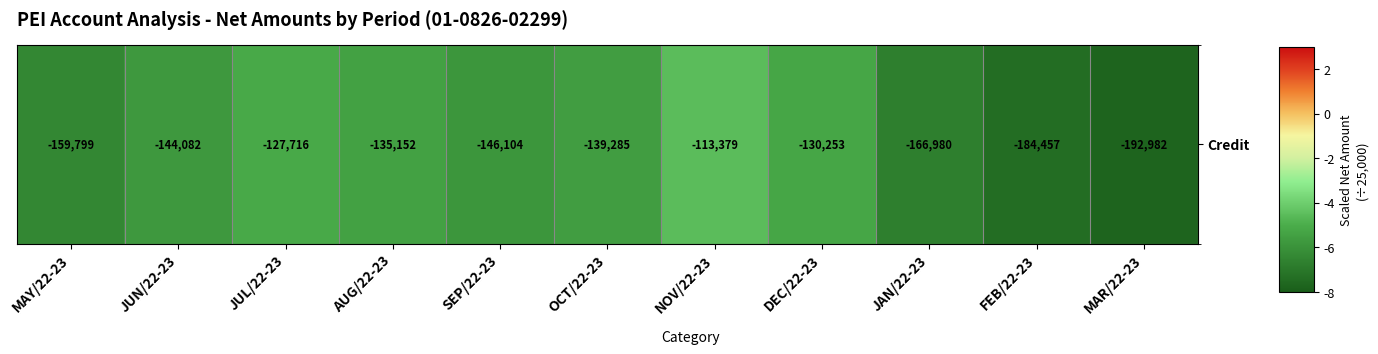

List the labels in order of value, smallest first.

MAR/22-23, FEB/22-23, JAN/22-23, MAY/22-23, SEP/22-23, JUN/22-23, OCT/22-23, AUG/22-23, DEC/22-23, JUL/22-23, NOV/22-23